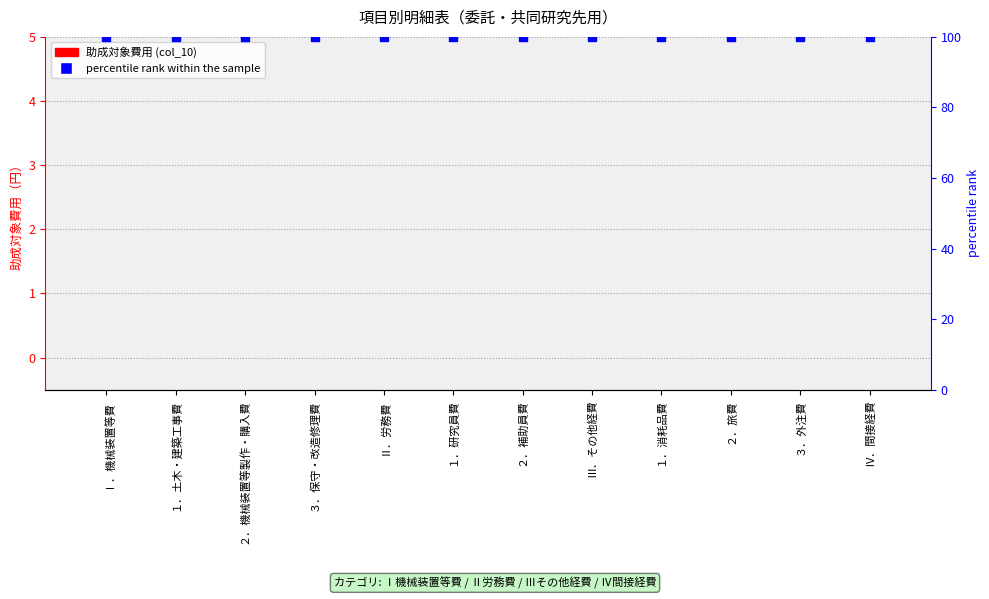

Which series reaches the maximum Y coordinate?

percentile rank within the sample